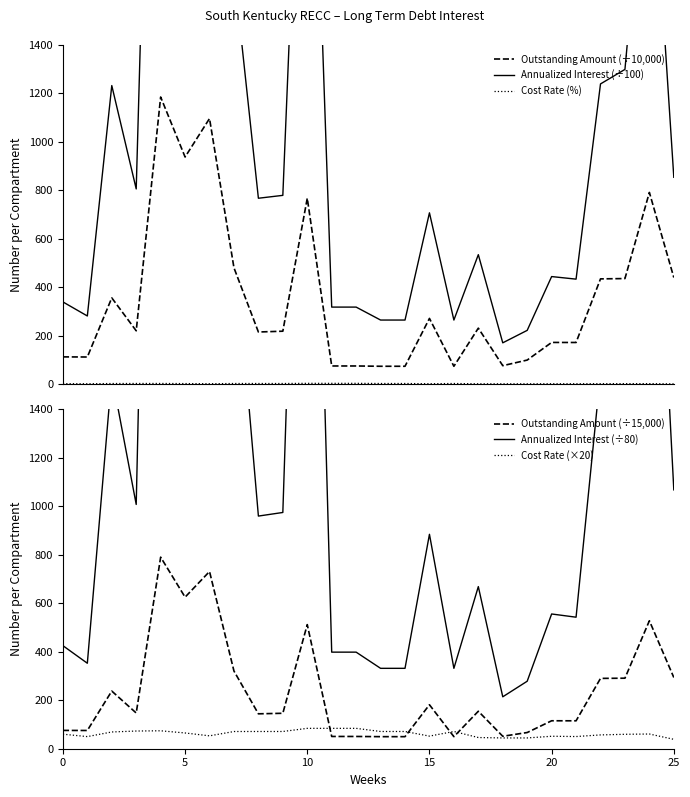

Rank the series at 21 from lowest to highest value.

Cost Rate (%), Cost Rate (×20), Outstanding Amount (÷15,000), Outstanding Amount (÷10,000), Annualized Interest (÷100), Annualized Interest (÷80)